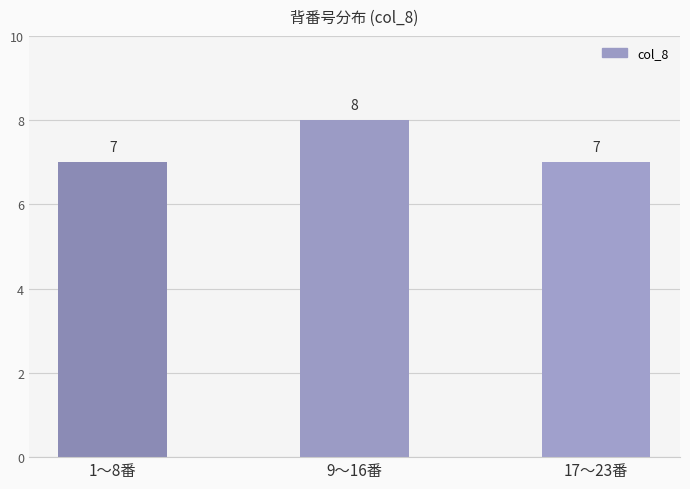

The chart shows a value of 2 at 1〜8番. True or false?

False